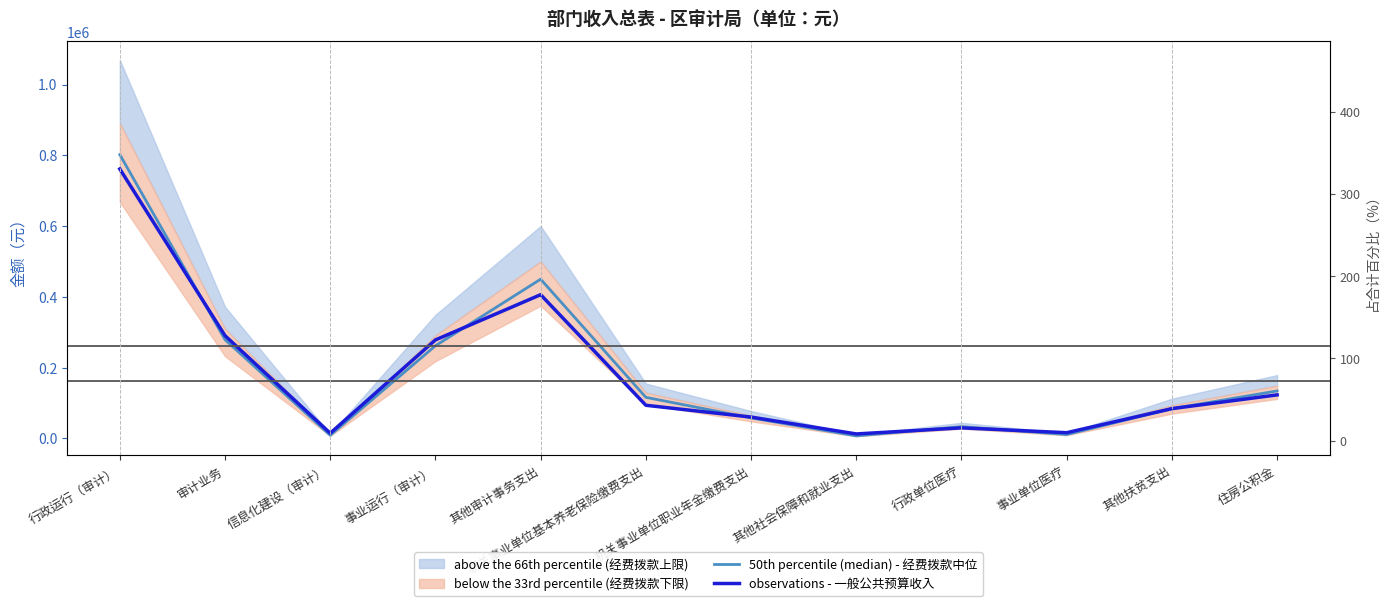

What is the highest value of the 50th percentile (median) - 经费拨款中位 series?

801925.2